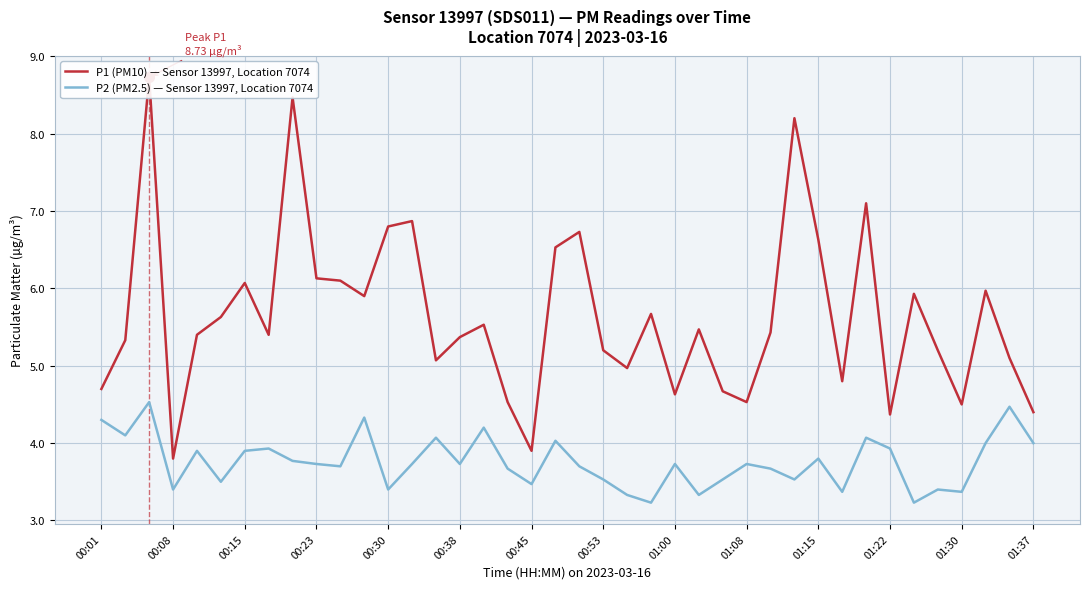

Reading left to right, list all the values displayed in this chart.

P1 (PM10) — Sensor 13997, Location 7074: 4.7	5.3	8.7	3.8	5.4	5.6	6.1	5.4	8.5	6.1	6.1	5.9	6.8	6.9	5.1	5.4	5.5	4.5	3.9	6.5	6.7	5.2	5.0	5.7	4.6	5.5	4.7	4.5	5.4	8.2	6.6	4.8	7.1	4.4	5.9	5.2	4.5	6.0	5.1	4.4
P2 (PM2.5) — Sensor 13997, Location 7074: 4.3	4.1	4.5	3.4	3.9	3.5	3.9	3.9	3.8	3.7	3.7	4.3	3.4	3.7	4.1	3.7	4.2	3.7	3.5	4.0	3.7	3.5	3.3	3.2	3.7	3.3	3.5	3.7	3.7	3.5	3.8	3.4	4.1	3.9	3.2	3.4	3.4	4.0	4.5	4.0